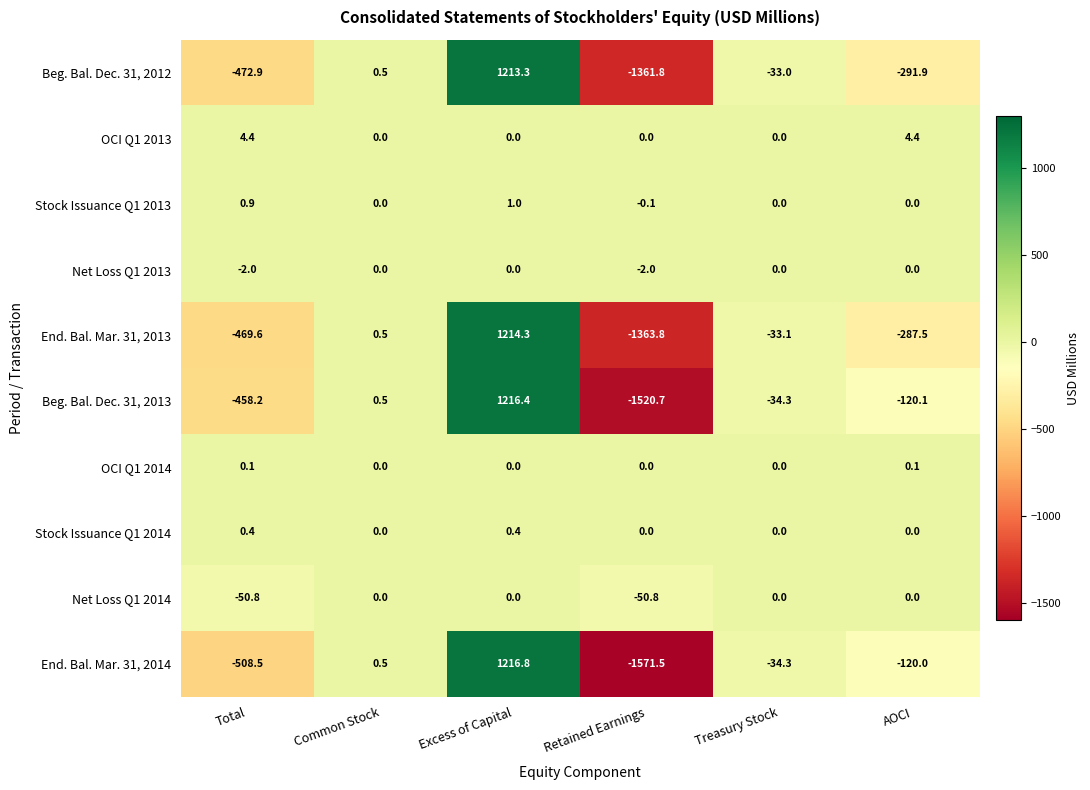

At which category does the chart reach its peak across all series?

Excess of Capital